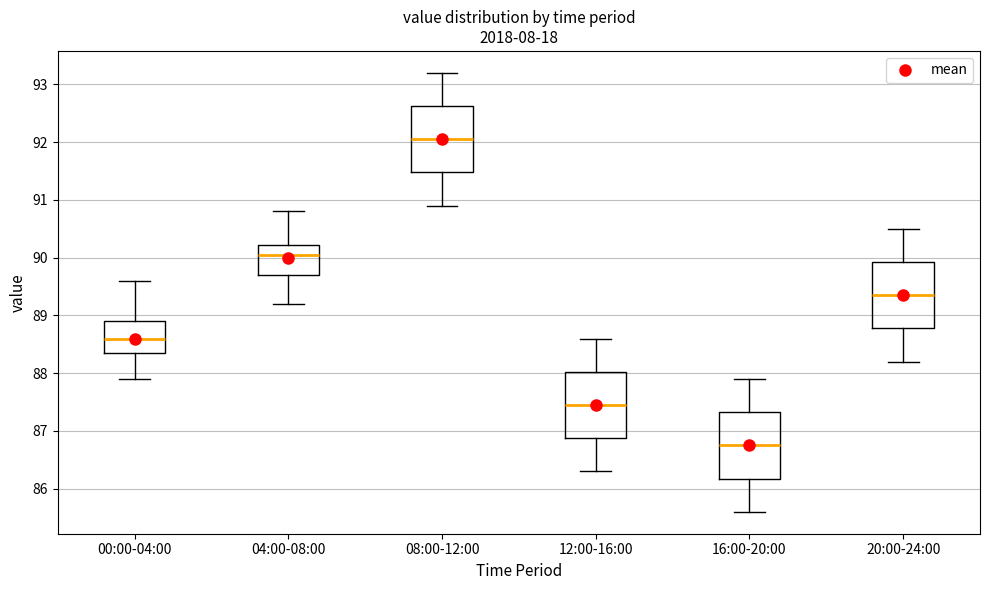

Reading left to right, transcribe this box plot: for each box, give where its median line is, the range the box spans, and where its two whiskers end, as read against the y-axis. The values are not printed on the chart, so give them approximately, as read against the axis.

00:00-04:00: median 88.6, box 88.4 to 88.9, whiskers 87.9 to 89.6
04:00-08:00: median 90.1, box 89.7 to 90.2, whiskers 89.2 to 90.8
08:00-12:00: median 92.1, box 91.5 to 92.6, whiskers 90.9 to 93.2
12:00-16:00: median 87.5, box 86.9 to 88.0, whiskers 86.3 to 88.6
16:00-20:00: median 86.8, box 86.2 to 87.3, whiskers 85.6 to 87.9
20:00-24:00: median 89.4, box 88.8 to 89.9, whiskers 88.2 to 90.5